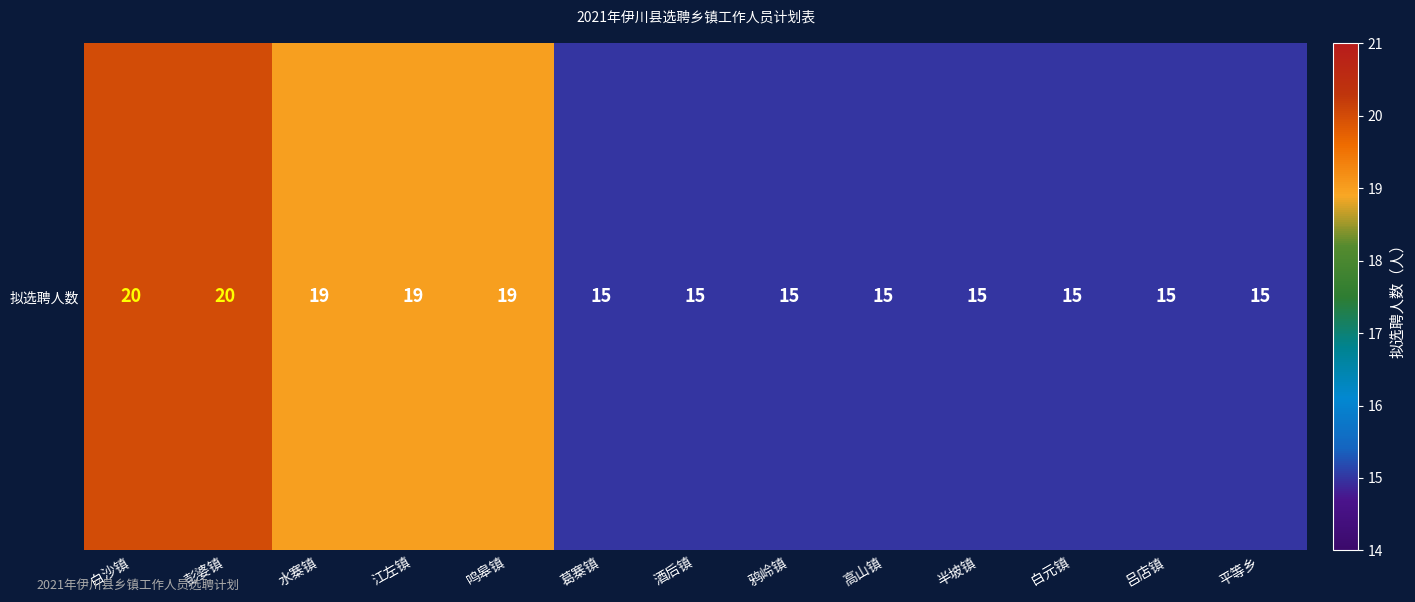

Reading left to right, transcribe all the data shown in this chart.

20	20	19	19	19	15	15	15	15	15	15	15	15